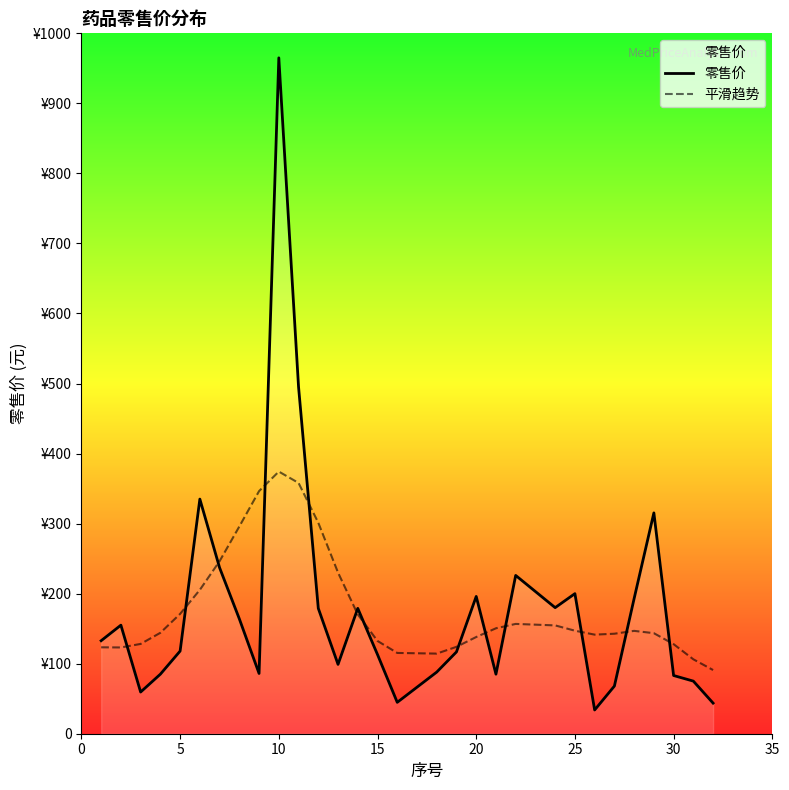

Is the value of 平滑趋势 at 23 greater than the value of 零售价 at 15?

Yes